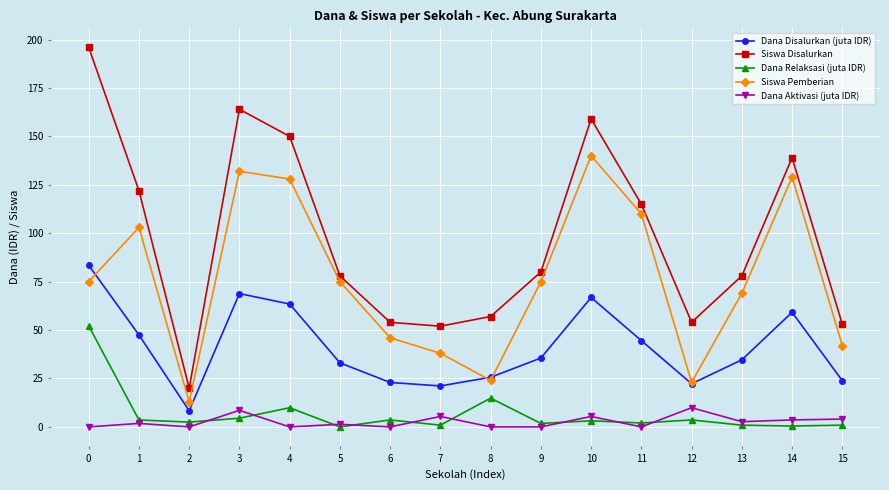

How many values in the Dana Disalurkan (juta IDR) series are below 35?

8